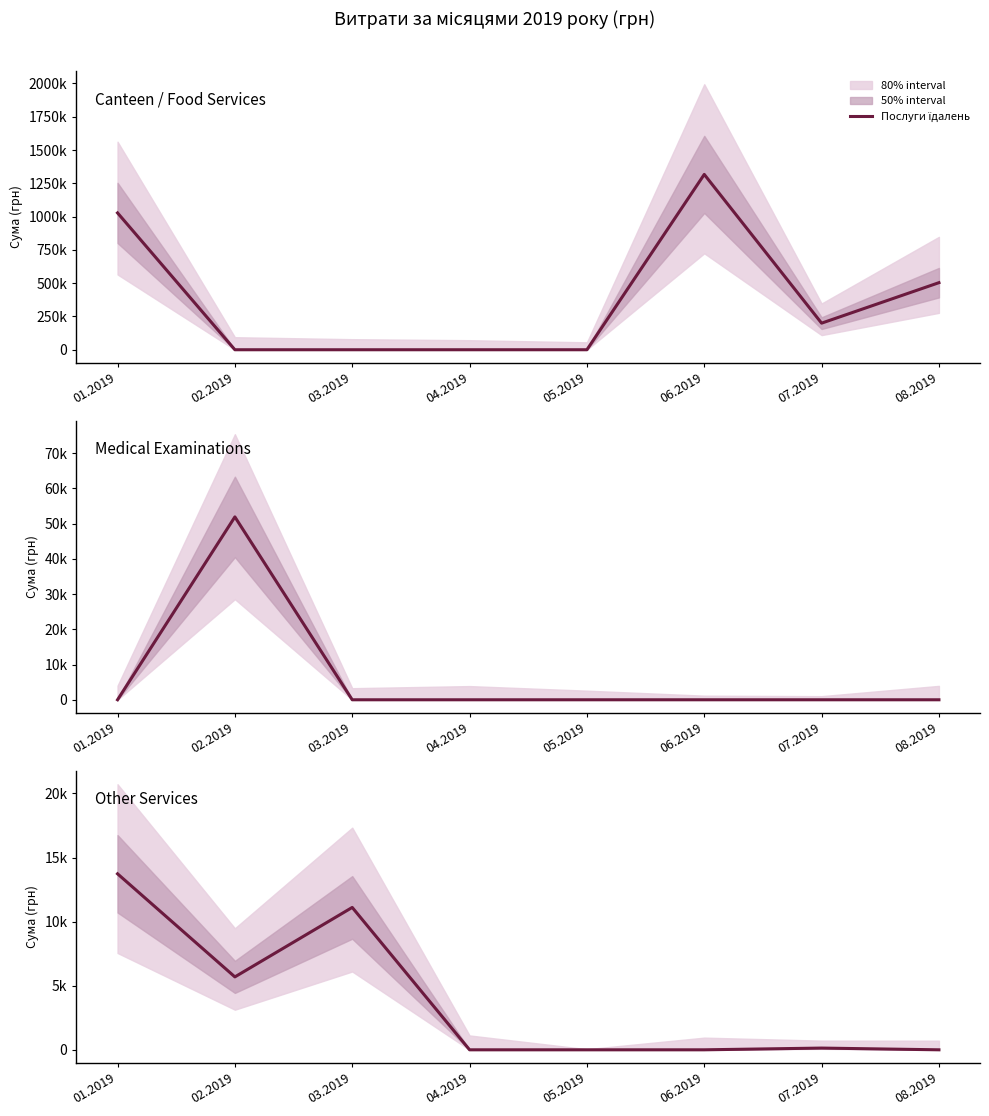

How many interior local peaks does the Профілактичний медичний огляд series have?

1